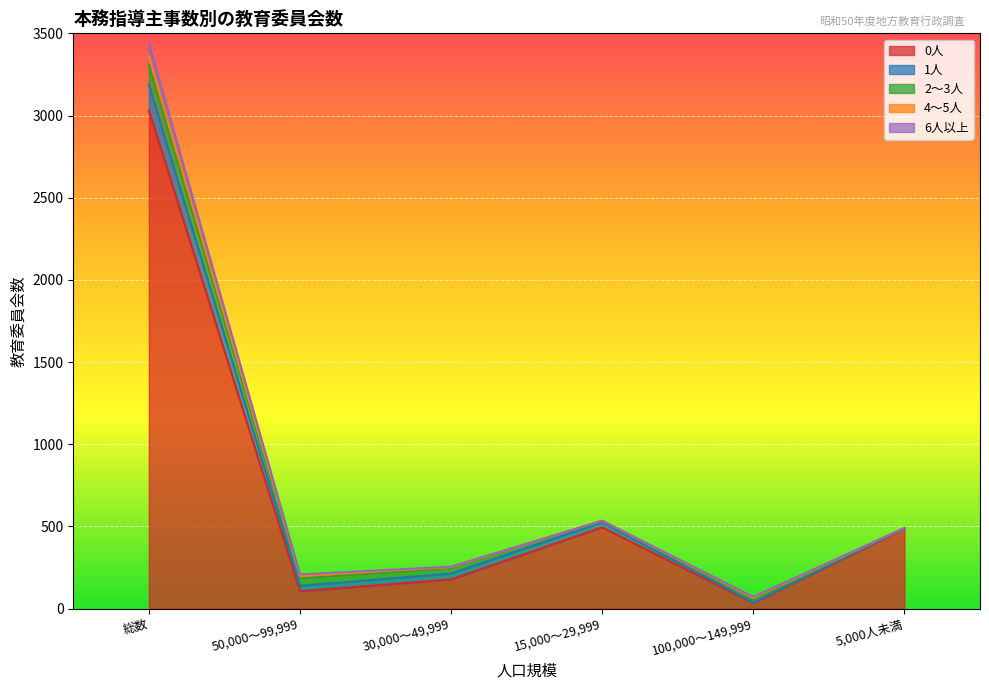

What is the highest value of the 1人 series?

156